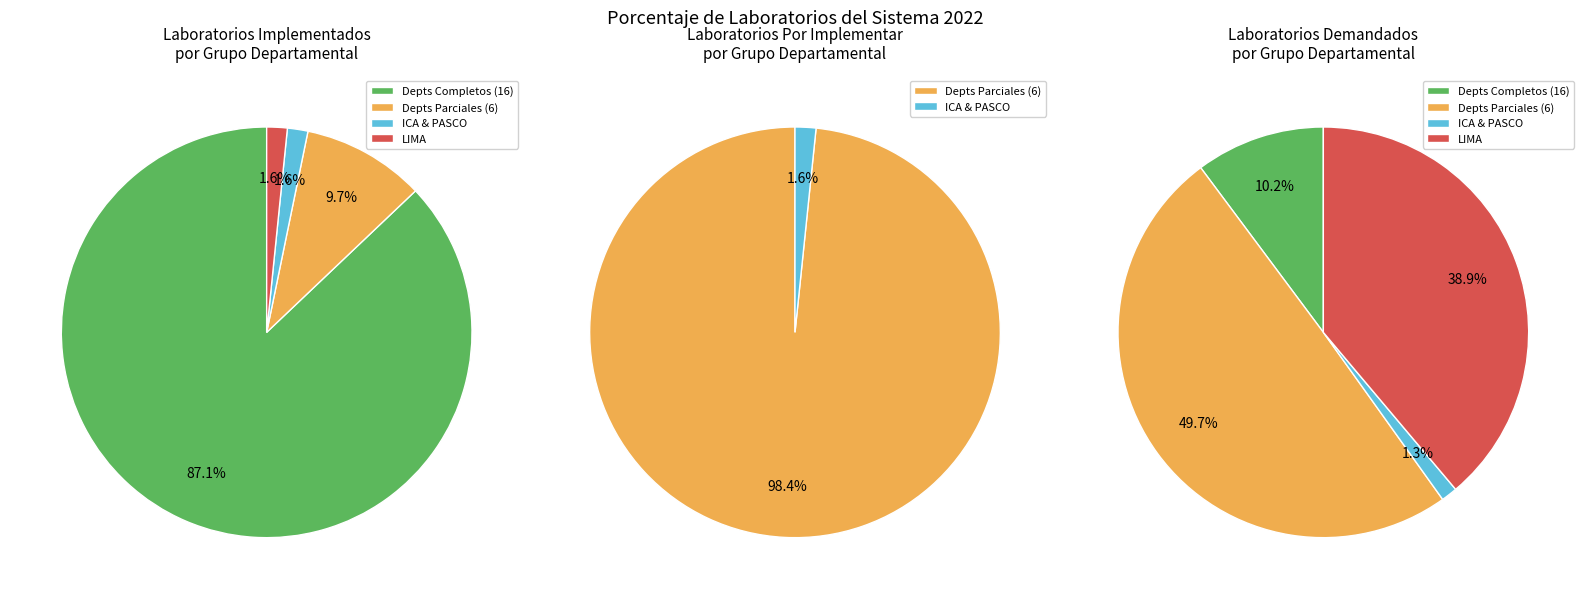

Does any single category account for the majority?

Yes